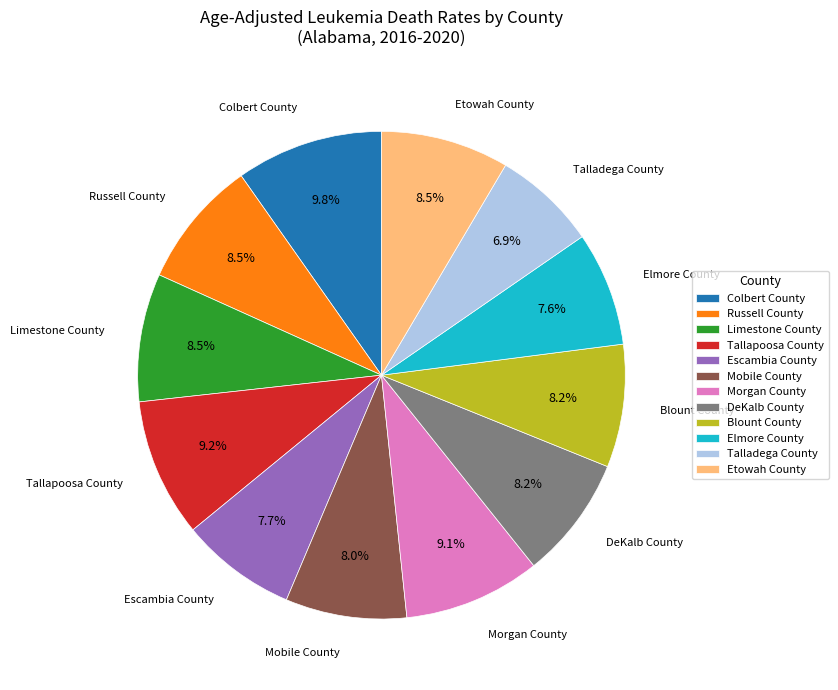

What is the ratio of the value at Mobile County to the value at Etowah County?

0.9